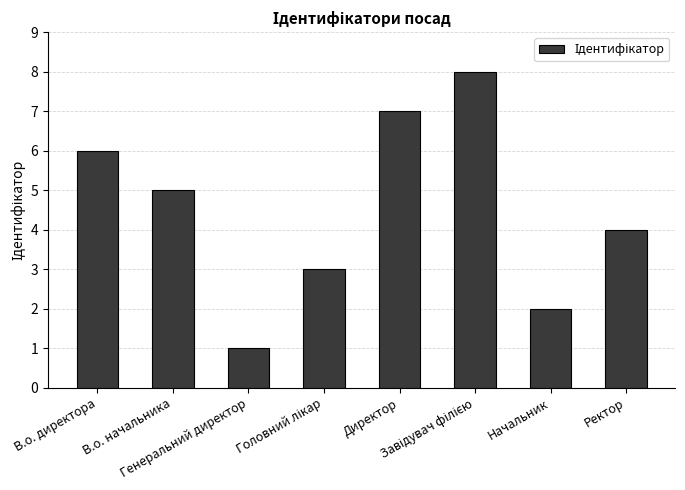

What is the difference between the maximum and second lowest values?

6